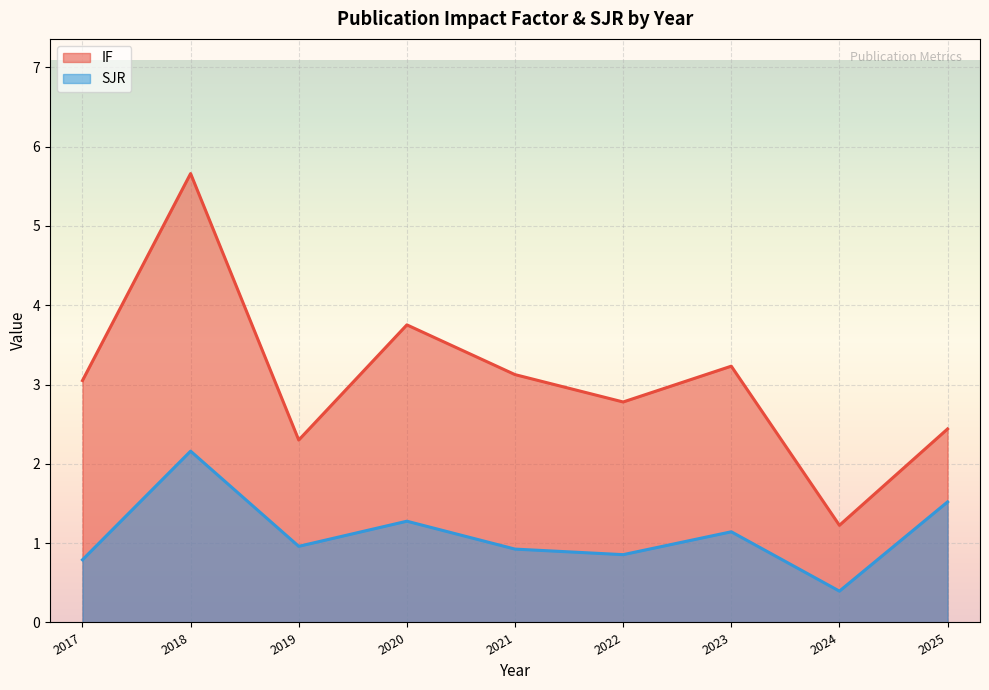

Count the number of data series in this chart.

2